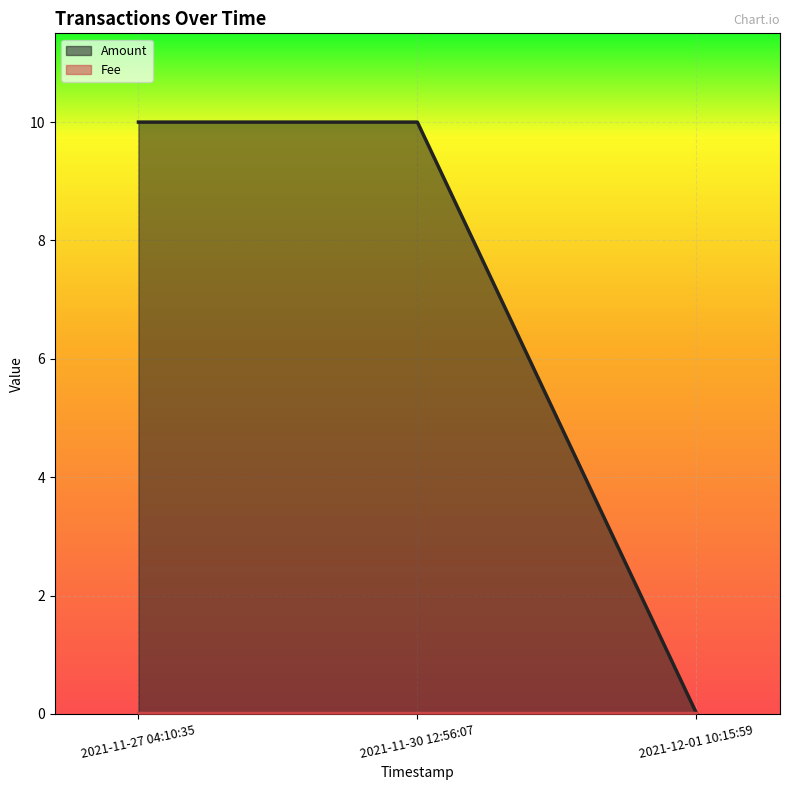

What is the greatest value displayed?

10.0